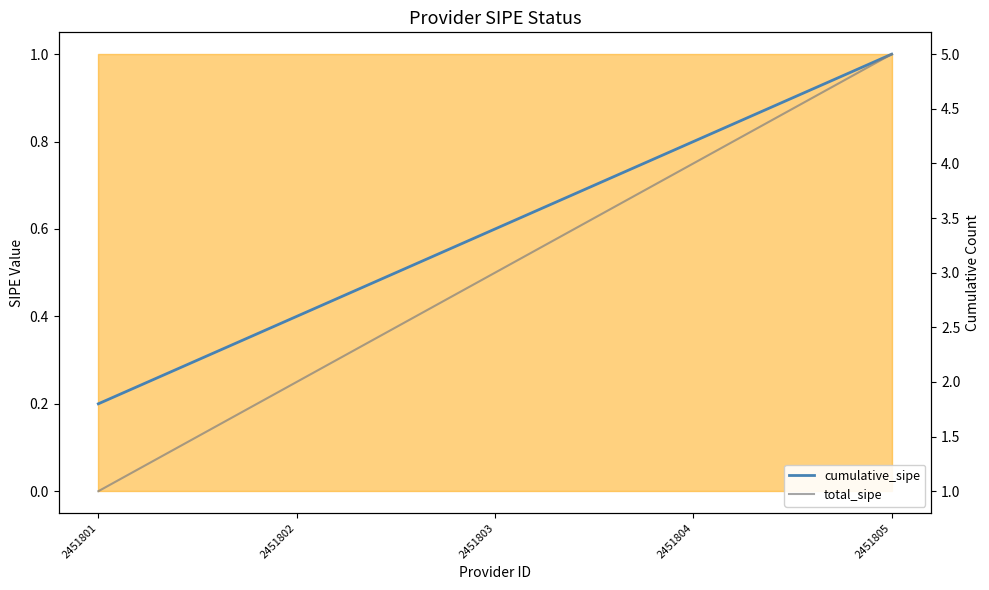

What are all the series names shown in the legend?

cumulative_sipe, total_sipe